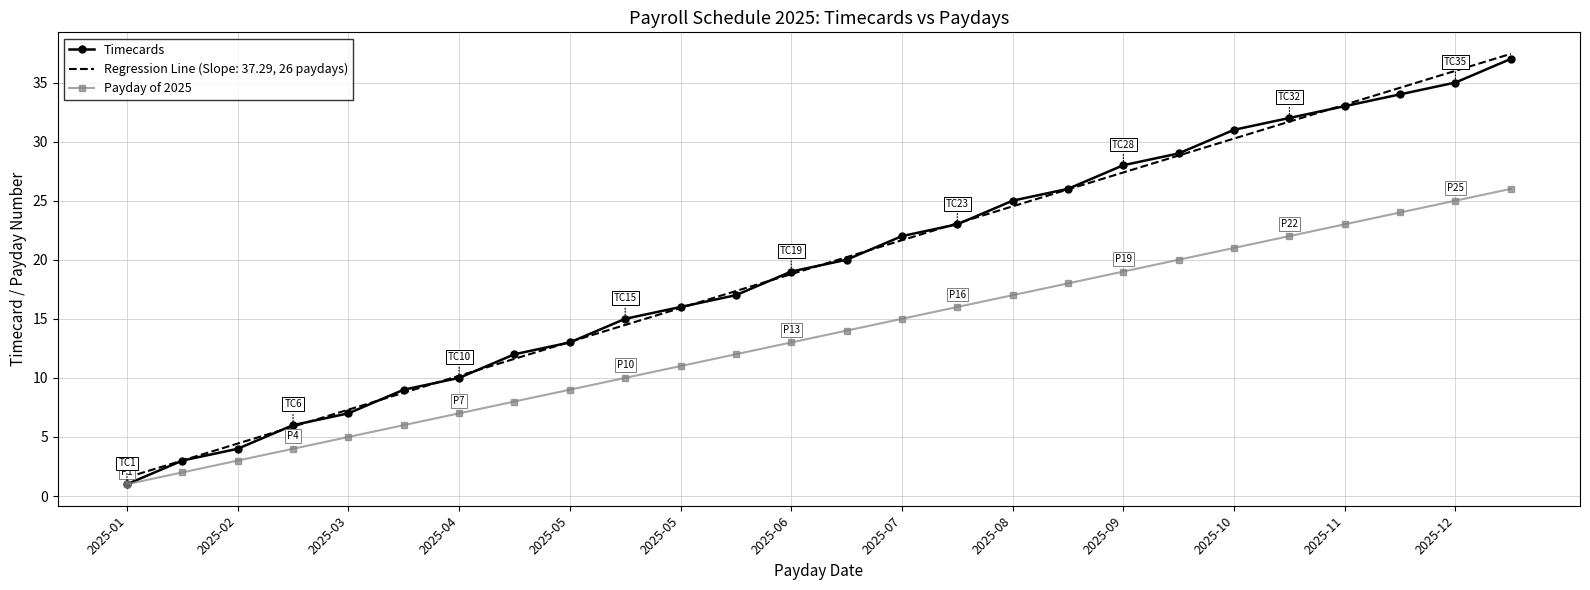

What is the maximum value for Regression Line (Slope: 37.29, 26 paydays)?

37.4